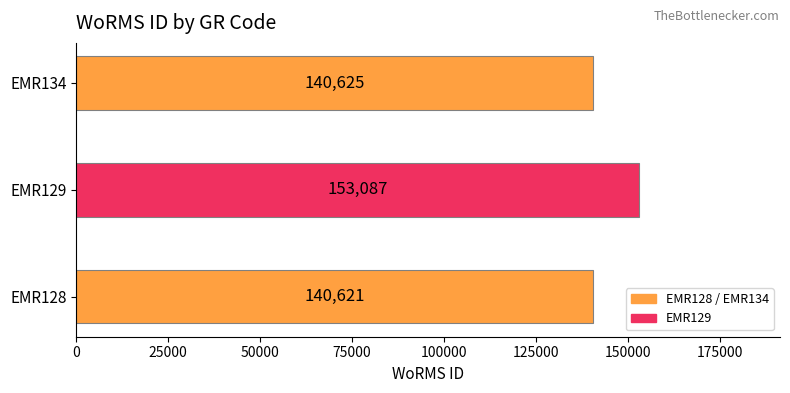

Approximately how many times larger is the value at EMR128 compared to EMR129?

0.9